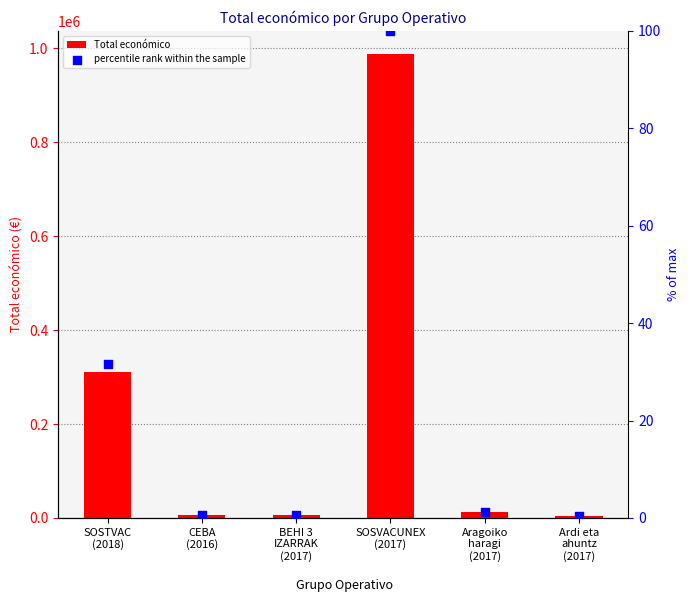

At which category is the sum across all series the highest?

SOSVACUNEX
(2017)